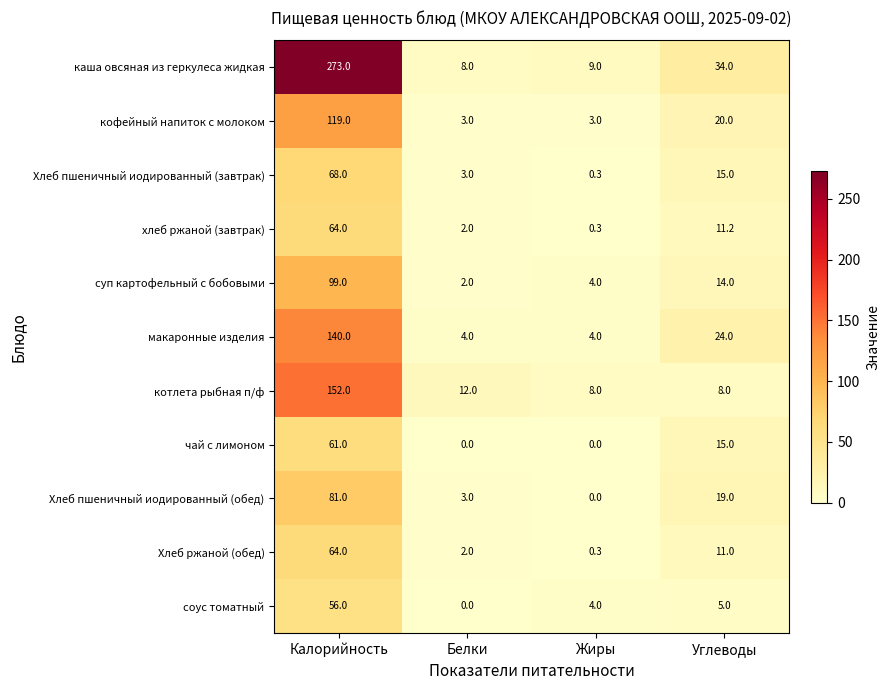

What is the difference between the highest and lowest values at Белки?

12.0